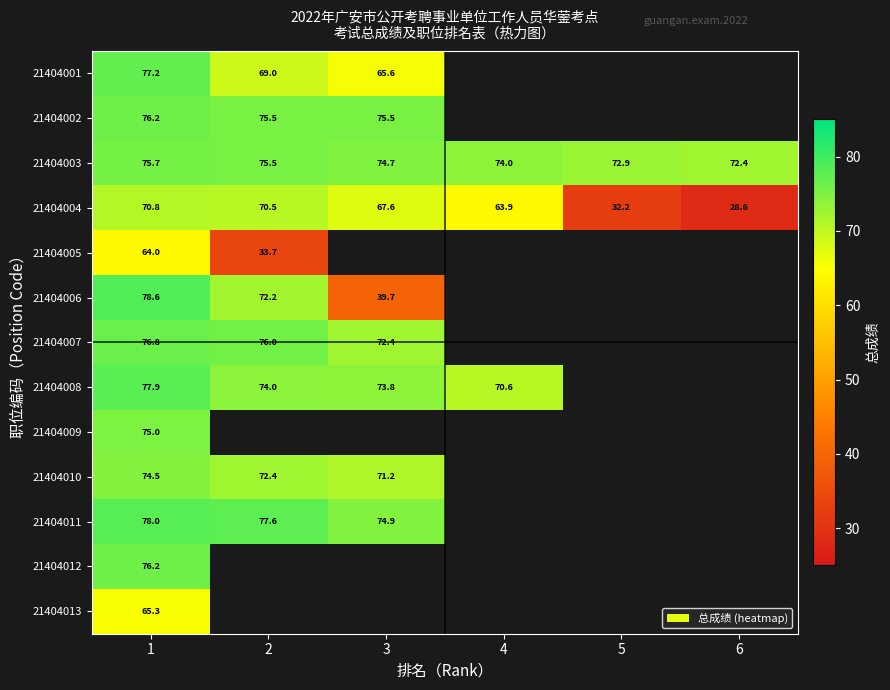

What is the sum of all 21404003 values?

445.2